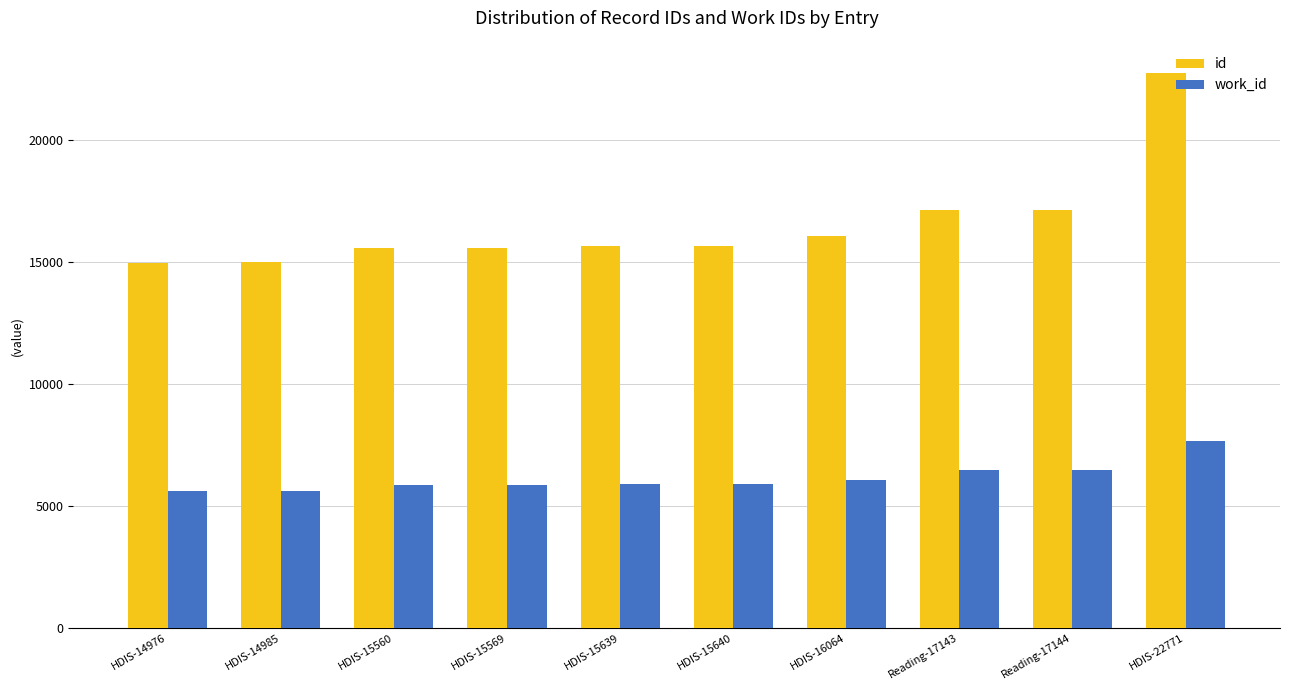

Is it true that work_id equals 3493 at Reading-17143?

False